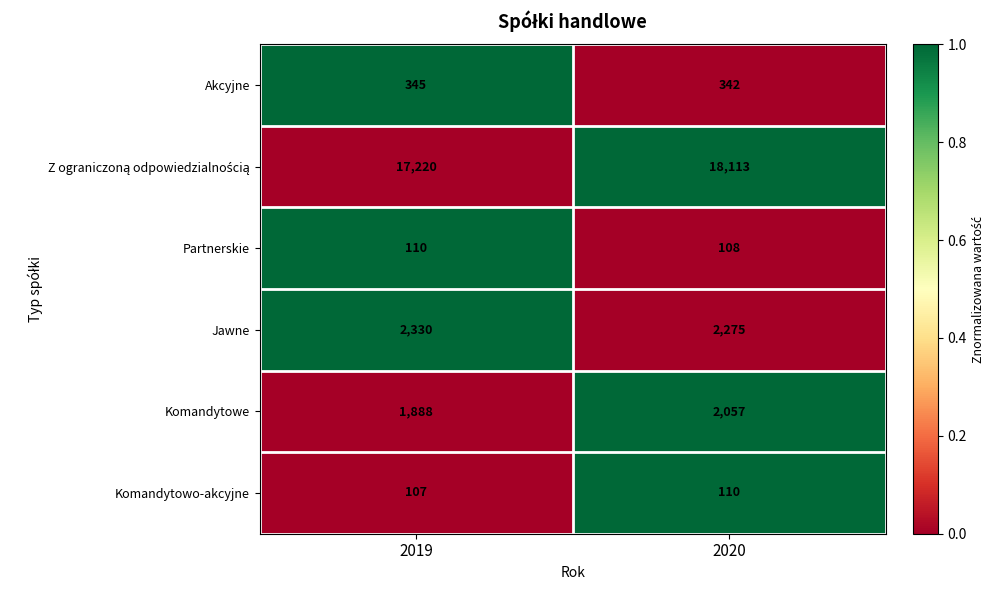

List the labels in order of Komandytowe value, smallest first.

2019, 2020